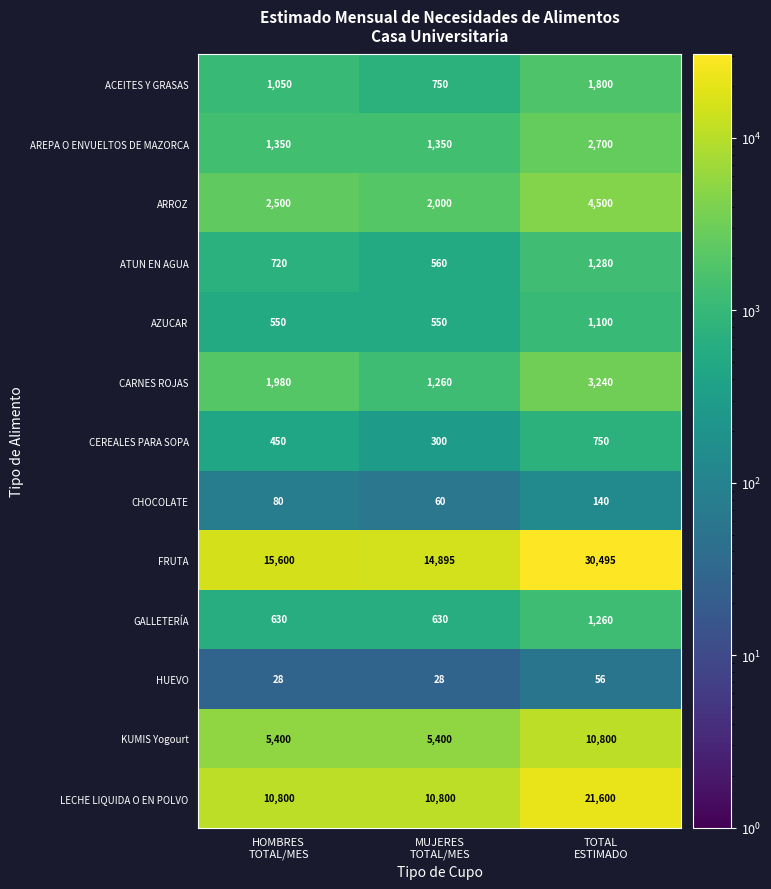

How many categories are shown in the chart?

3